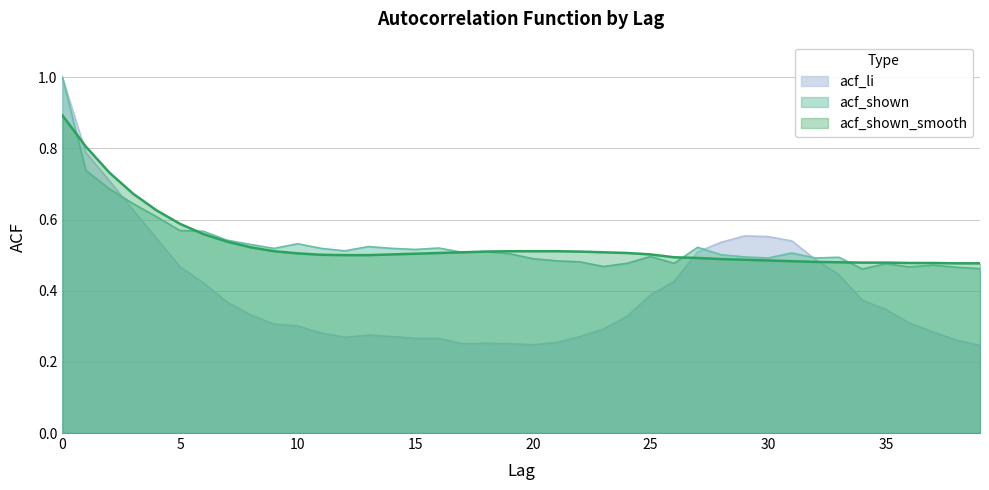

What value does the acf_shown series have at 29?

0.5